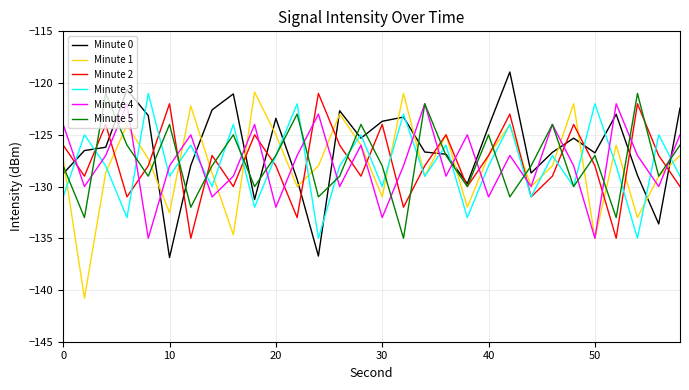

How many intersections are there between Minute 4 and Minute 0?

15